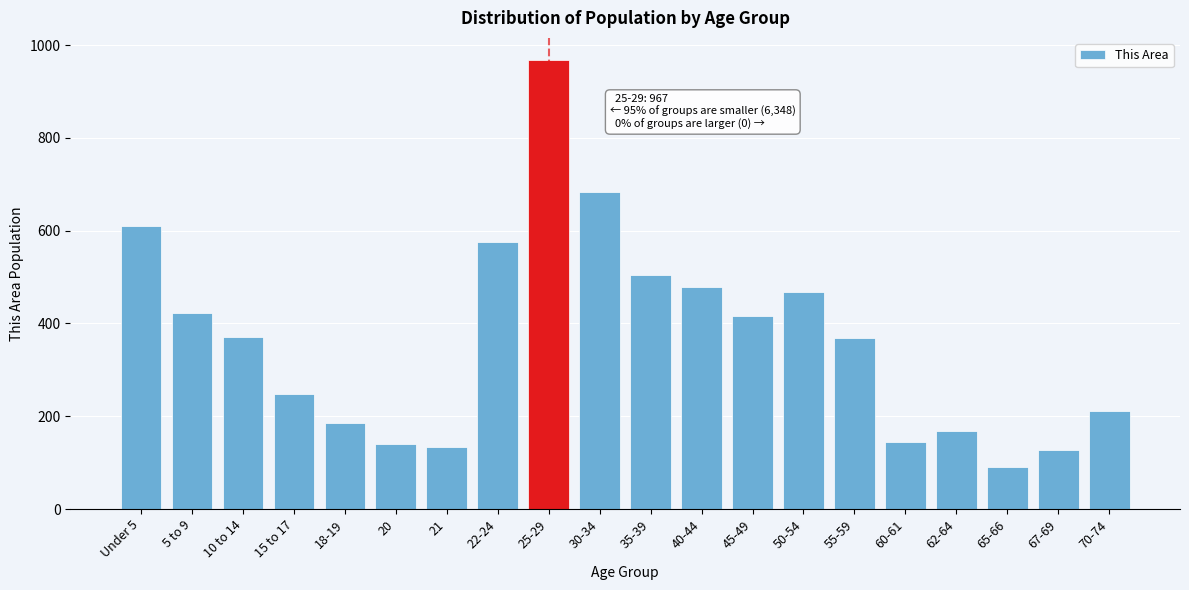

At which category does the chart reach its minimum across all series?

65-66